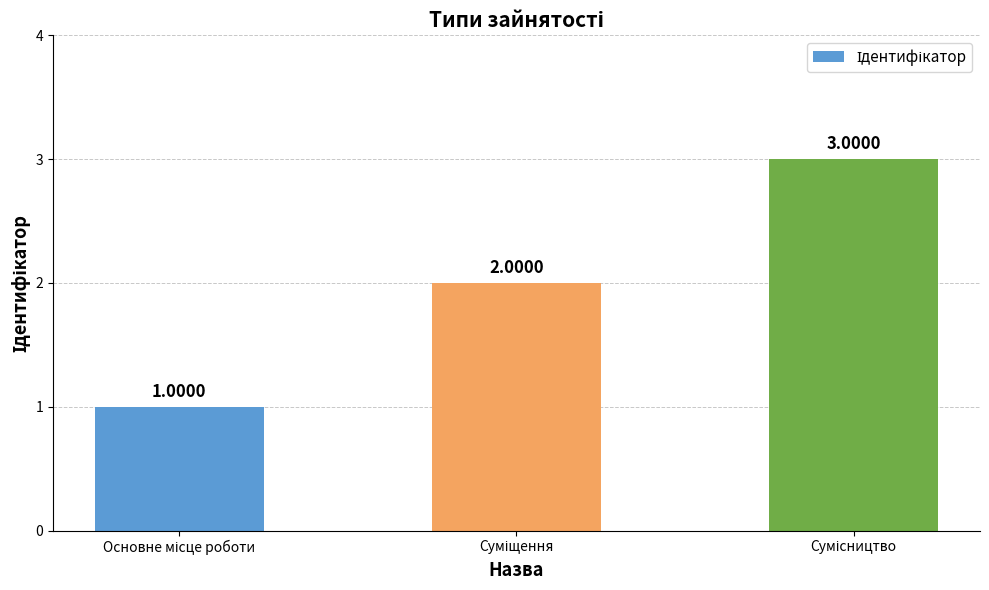

Count the values in the range 1 to 3.

3